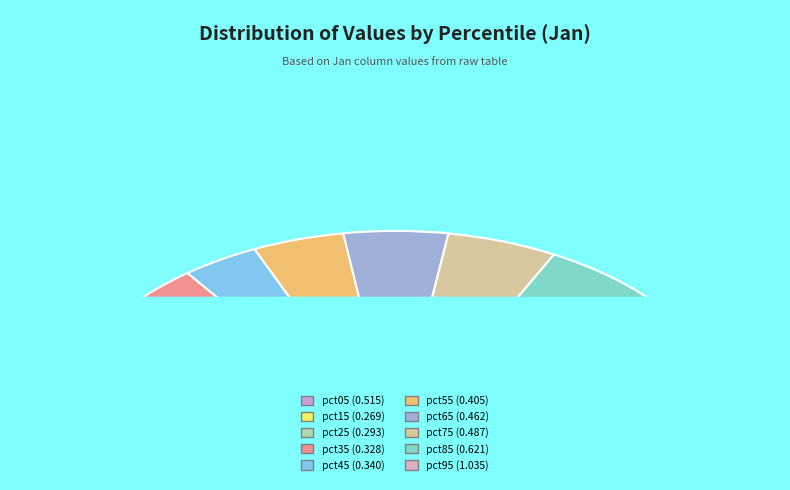

Does pct15 account for over 50% of the chart?

No